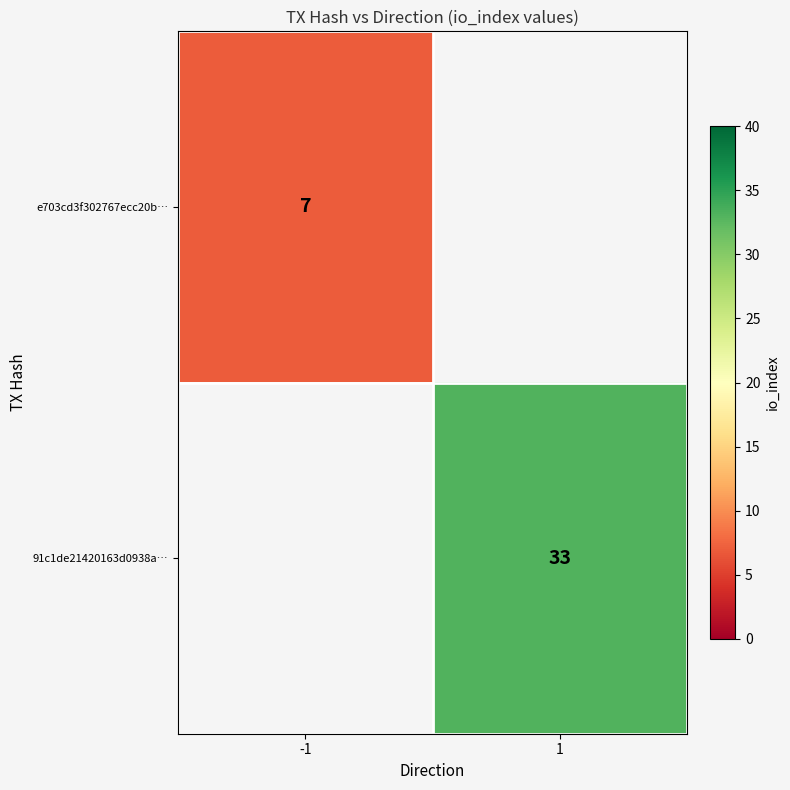

The value of 91c1de21420163d0938a… at 1 is 18.1. True or false?

False